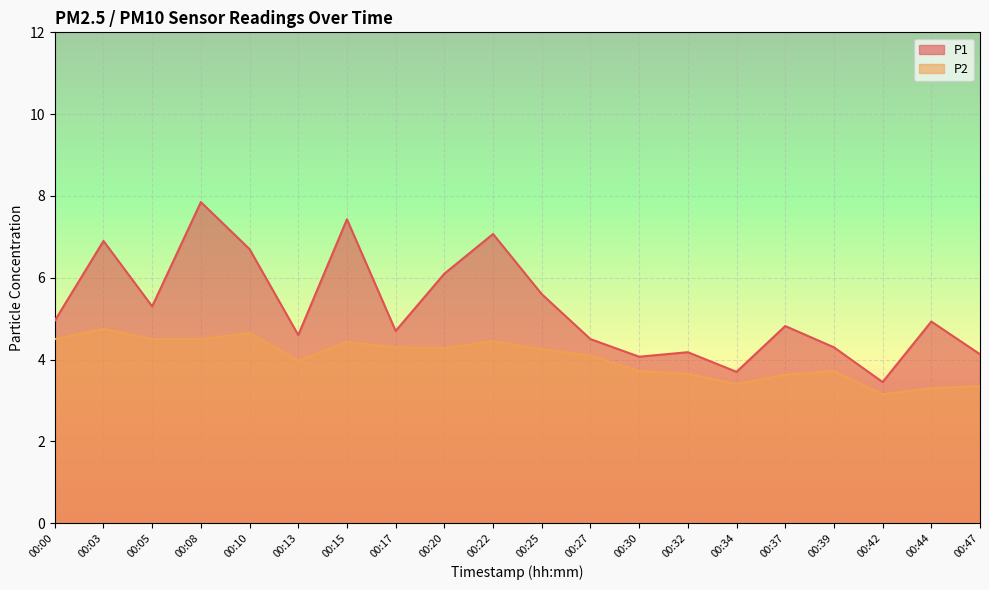

Is it true that P1 equals 6.6 at 00:30?

False